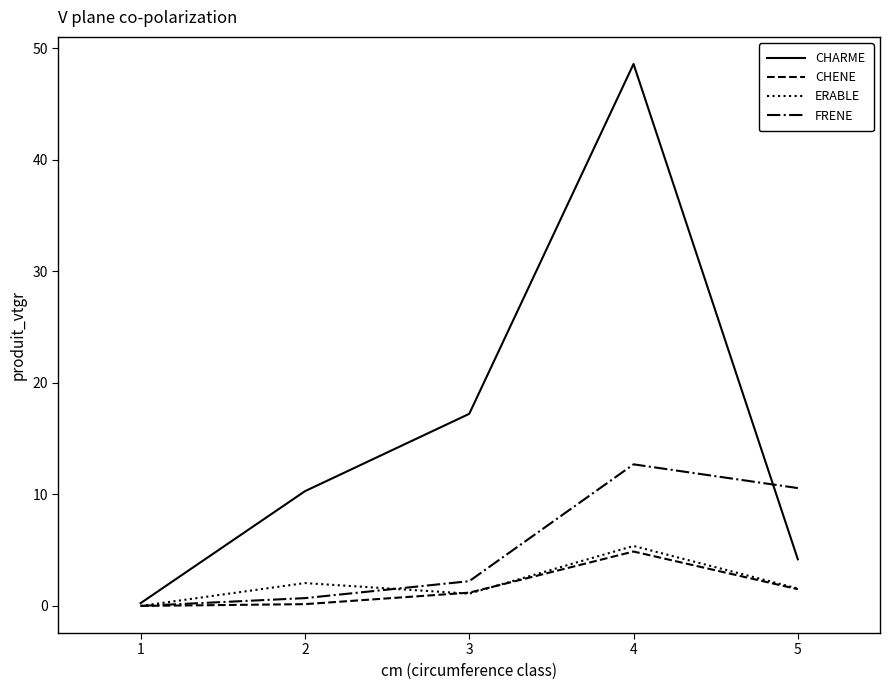

What is the sum of all ERABLE values?

10.1